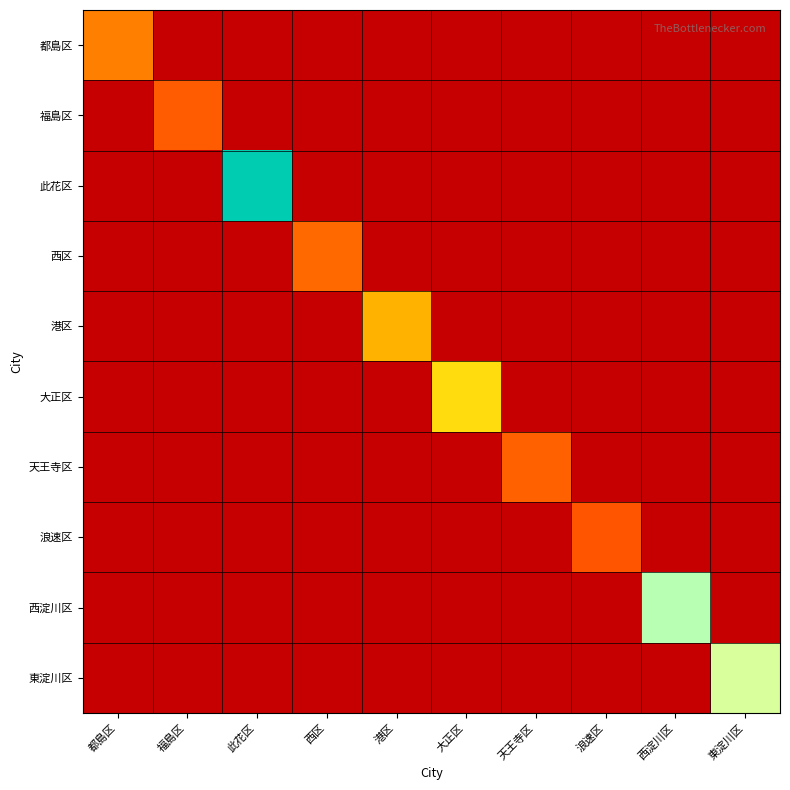

Which has a higher value, 西区 or 此花区?

西区